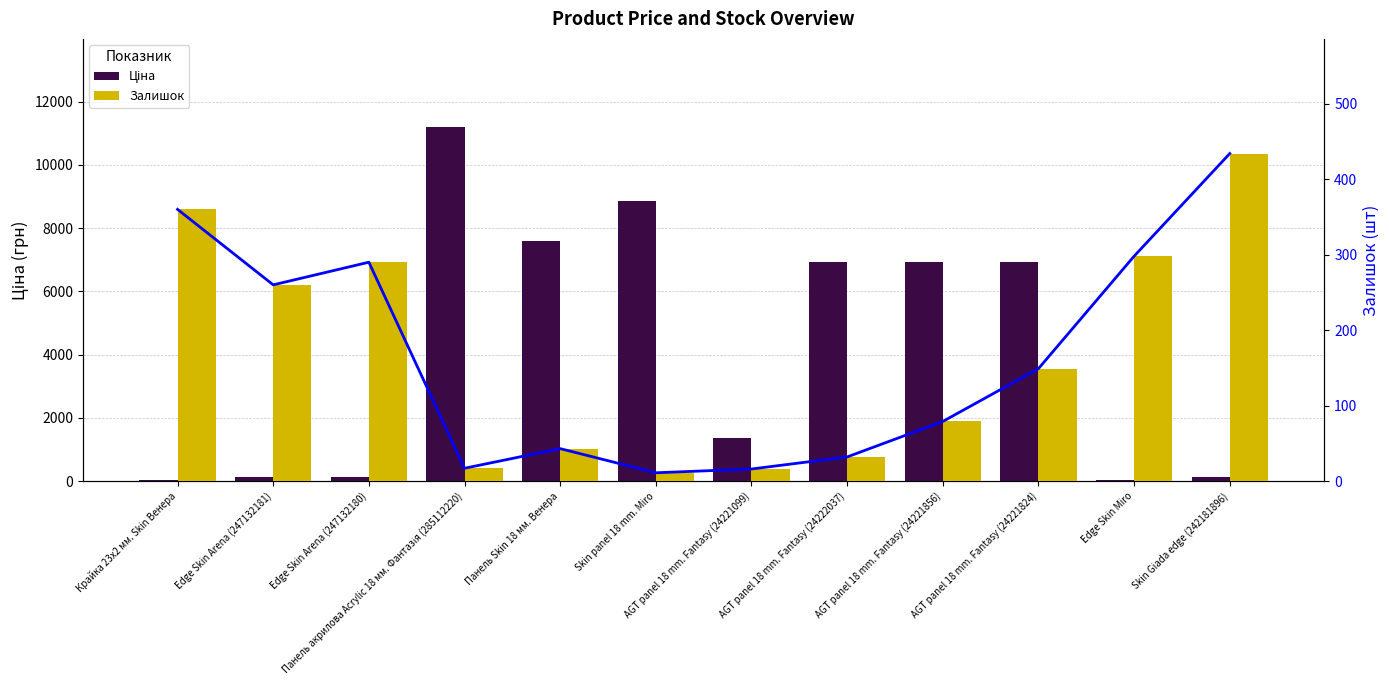

How many values in the Залишок (лінія) series are below 149?

6